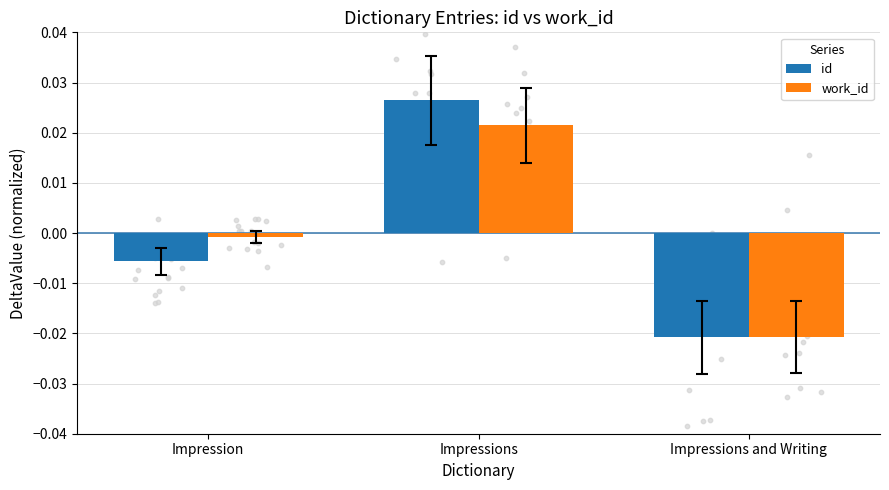

Which series has the largest Y range (max minus min)?

id